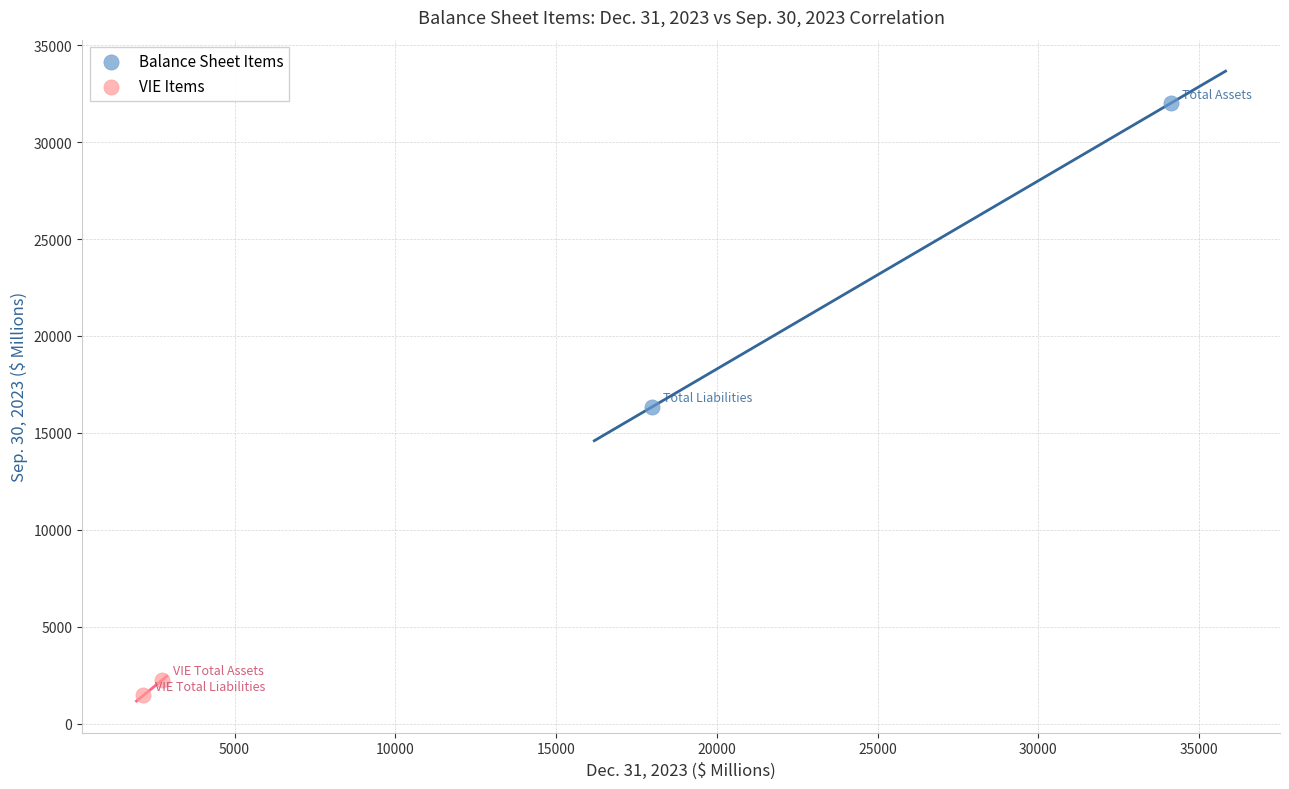

What are all the series names shown in the legend?

Balance Sheet Items, VIE Items